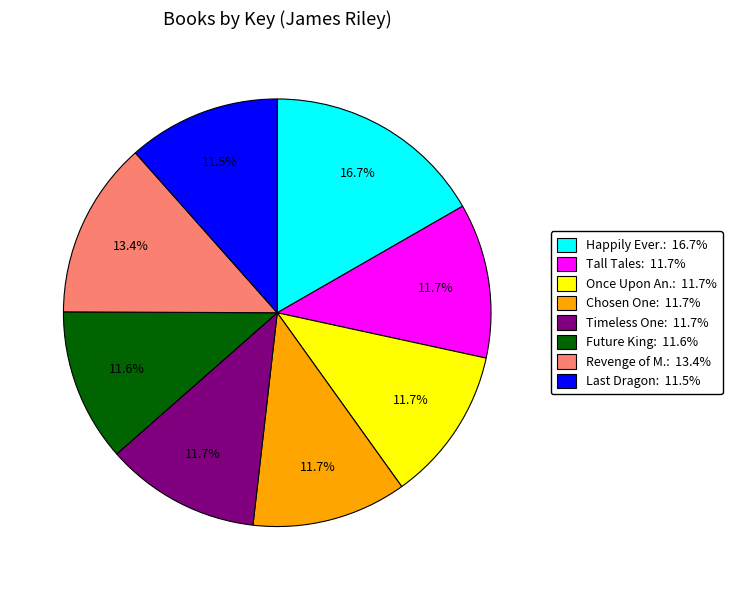

Is there a majority slice in this chart?

No